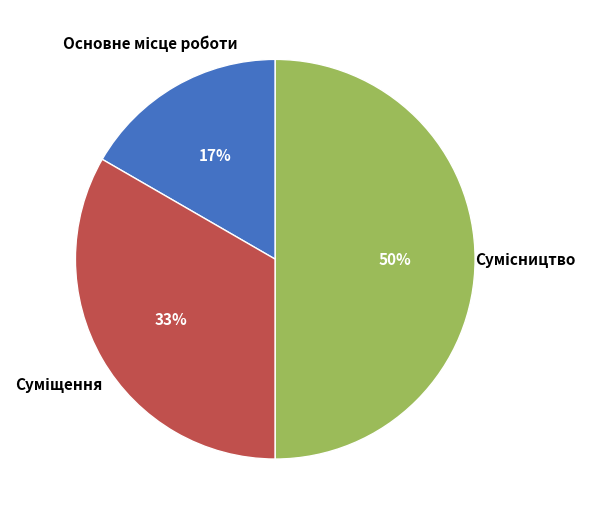

To the nearest percent, what is the average slice percentage?

33%